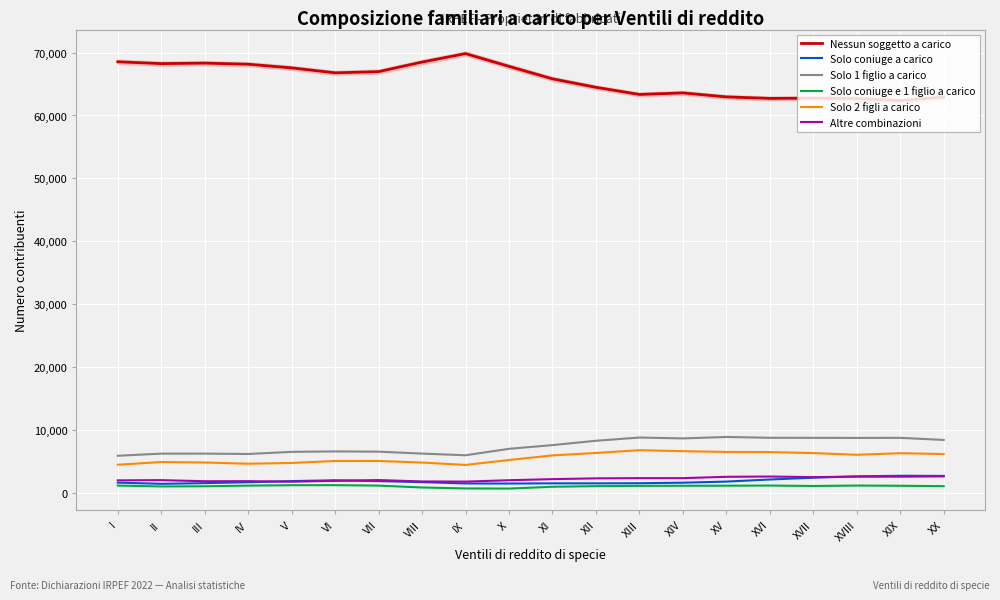

At how many categories does at least one series exceed 60880?

20